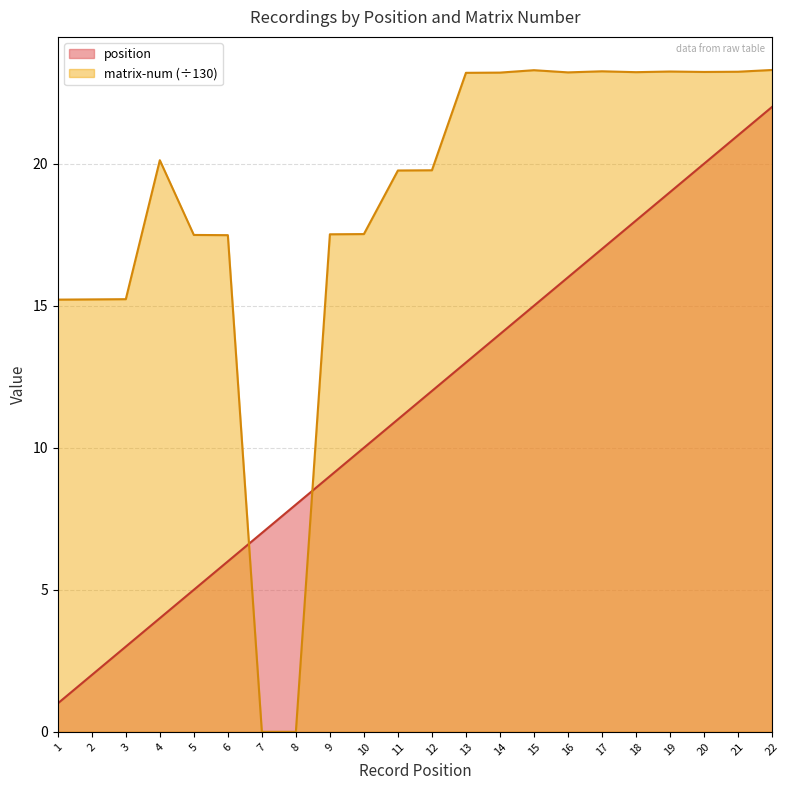

Is it true that position equals 3.5 at 8?

False